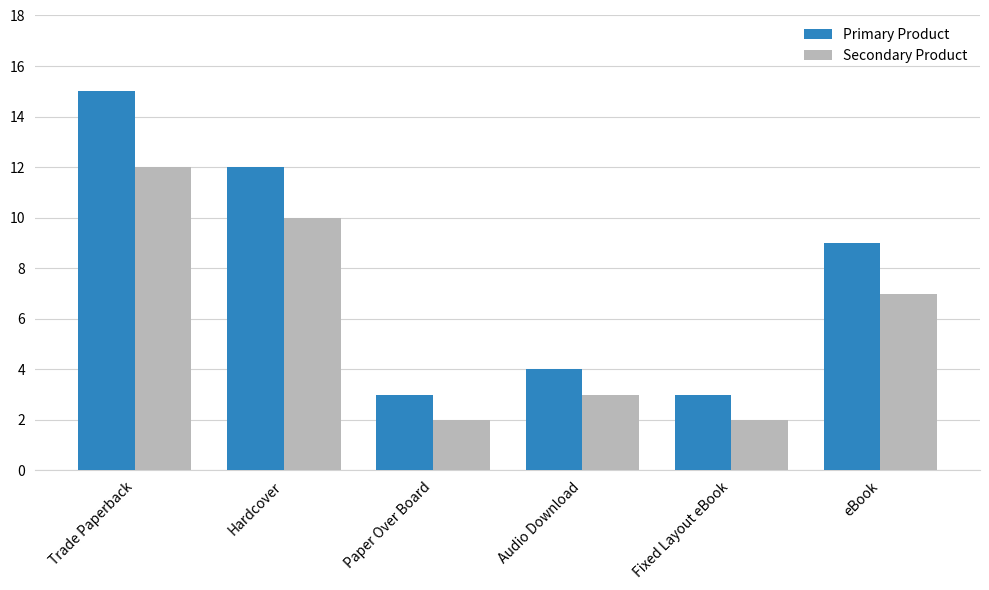

What is the label of the 1st bar from the left?

Trade Paperback